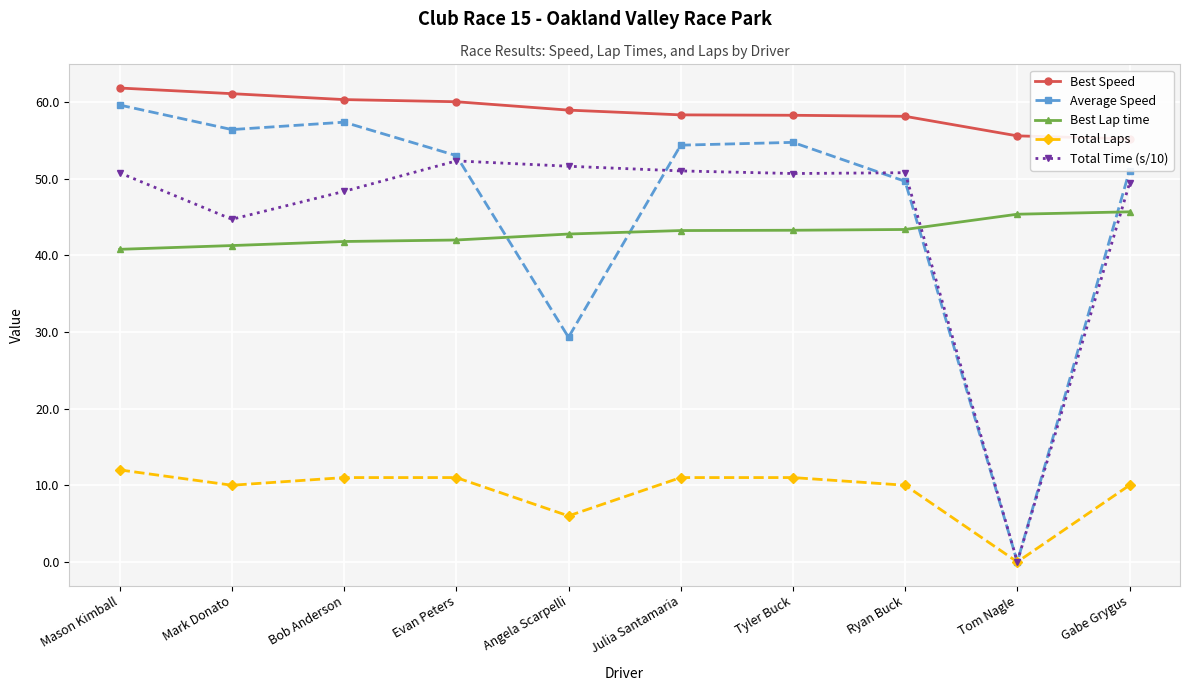

What is the label of the 8th point from the right?

Bob Anderson